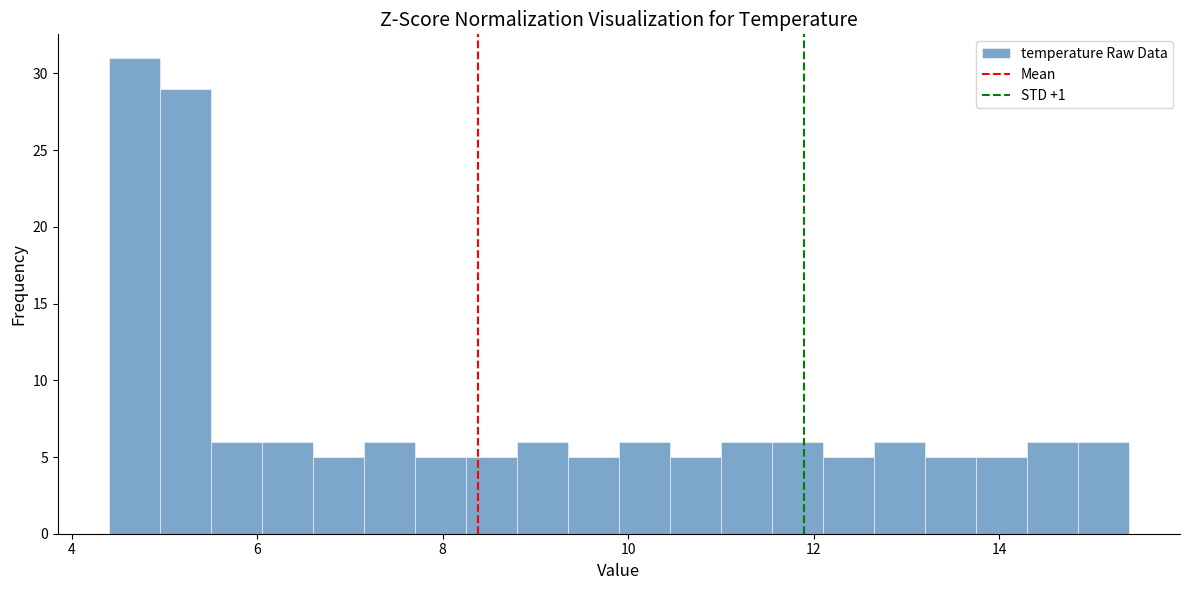

Around what value on the x-axis is the tallest bar? Give the approximate position of its centre, as read against the axis.

4.6